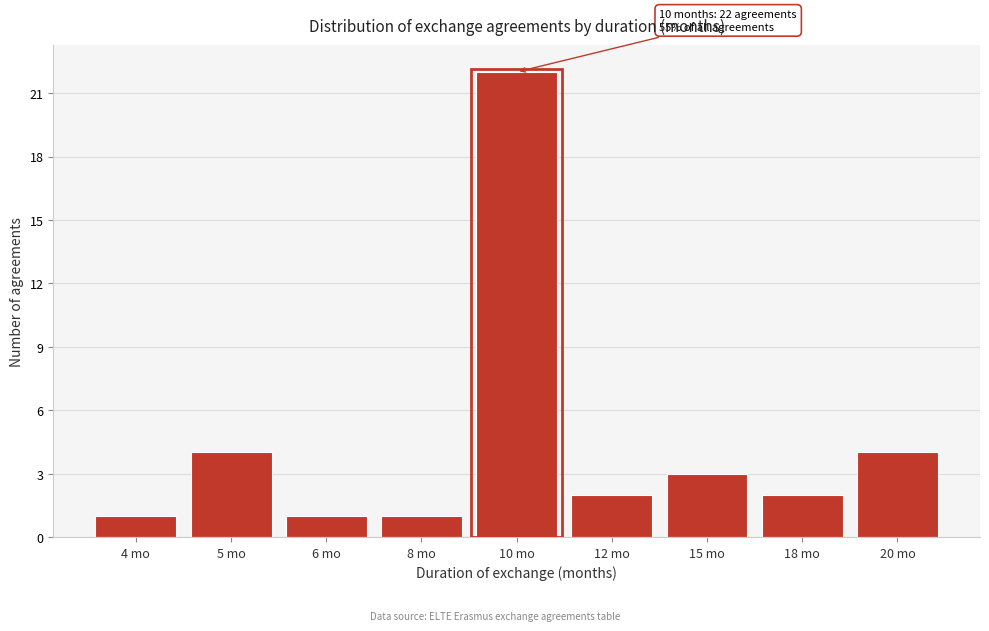

Reading left to right, what are all the values shown in this chart?

4 mo=1	5 mo=4	6 mo=1	8 mo=1	10 mo=22	12 mo=2	15 mo=3	18 mo=2	20 mo=4